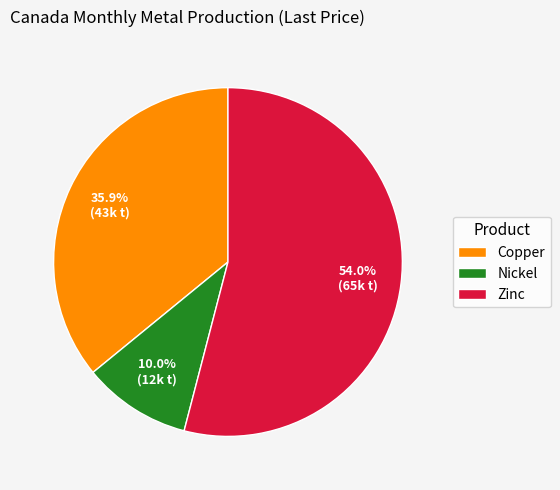

Which slice represents more than half of the pie?

Zinc